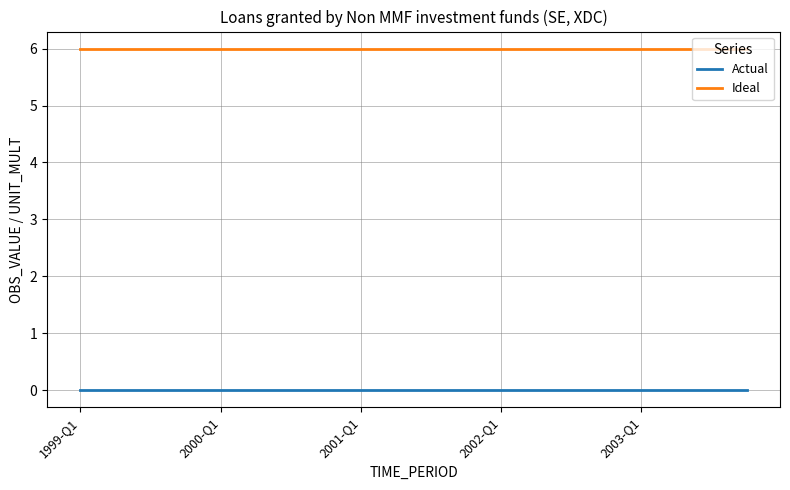

Reading left to right, transcribe all the data shown in this chart.

Actual: 0	0	0	0	0	0	0	0	0	0	0	0	0	0	0	0	0	0	0	0
Ideal: 6	6	6	6	6	6	6	6	6	6	6	6	6	6	6	6	6	6	6	6